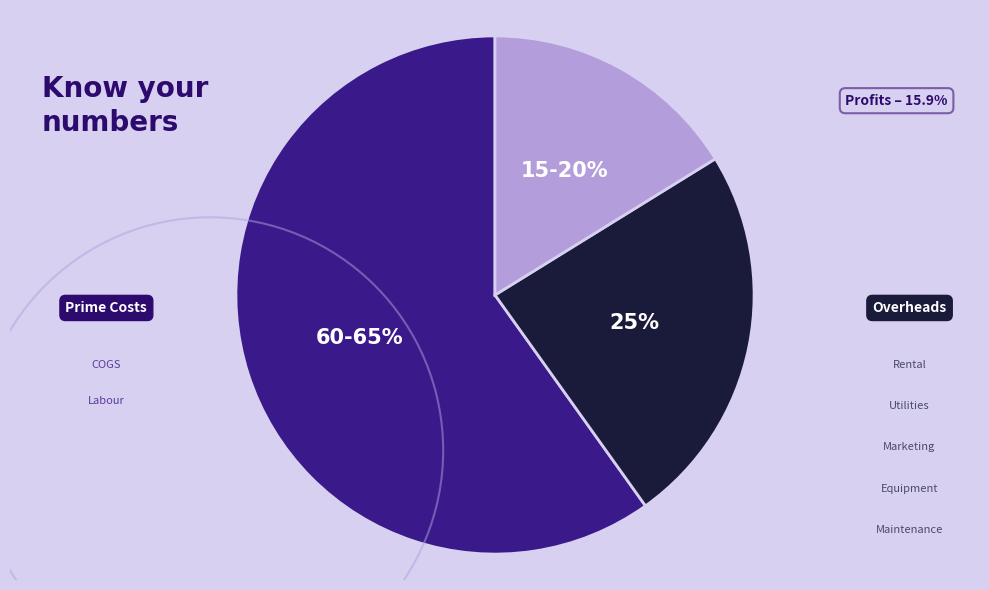

The 7 slice represents 11% of the pie. True or false?

False